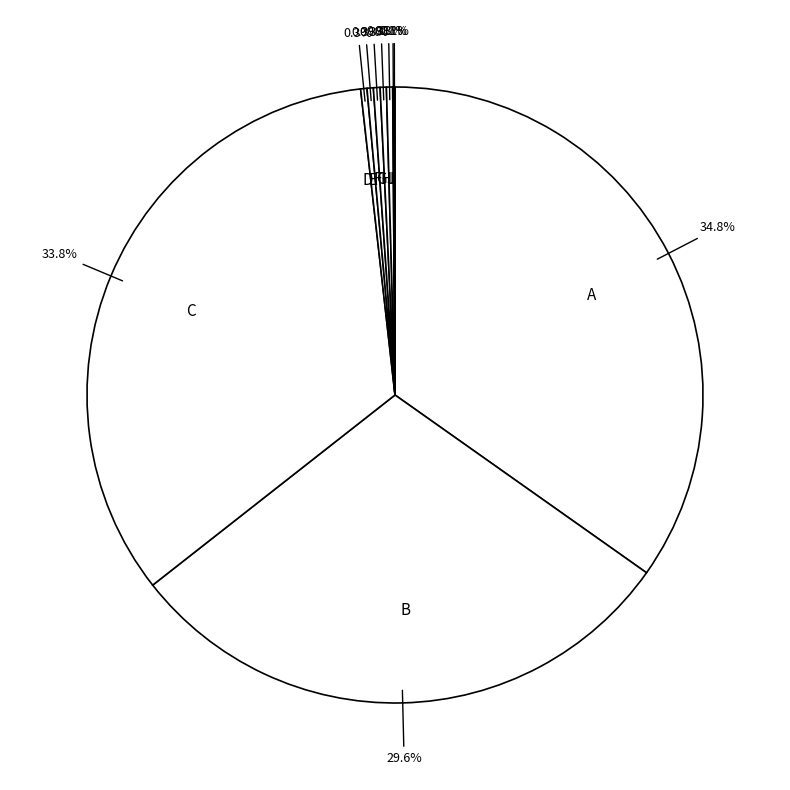

Which category has the biggest portion of the pie?

A